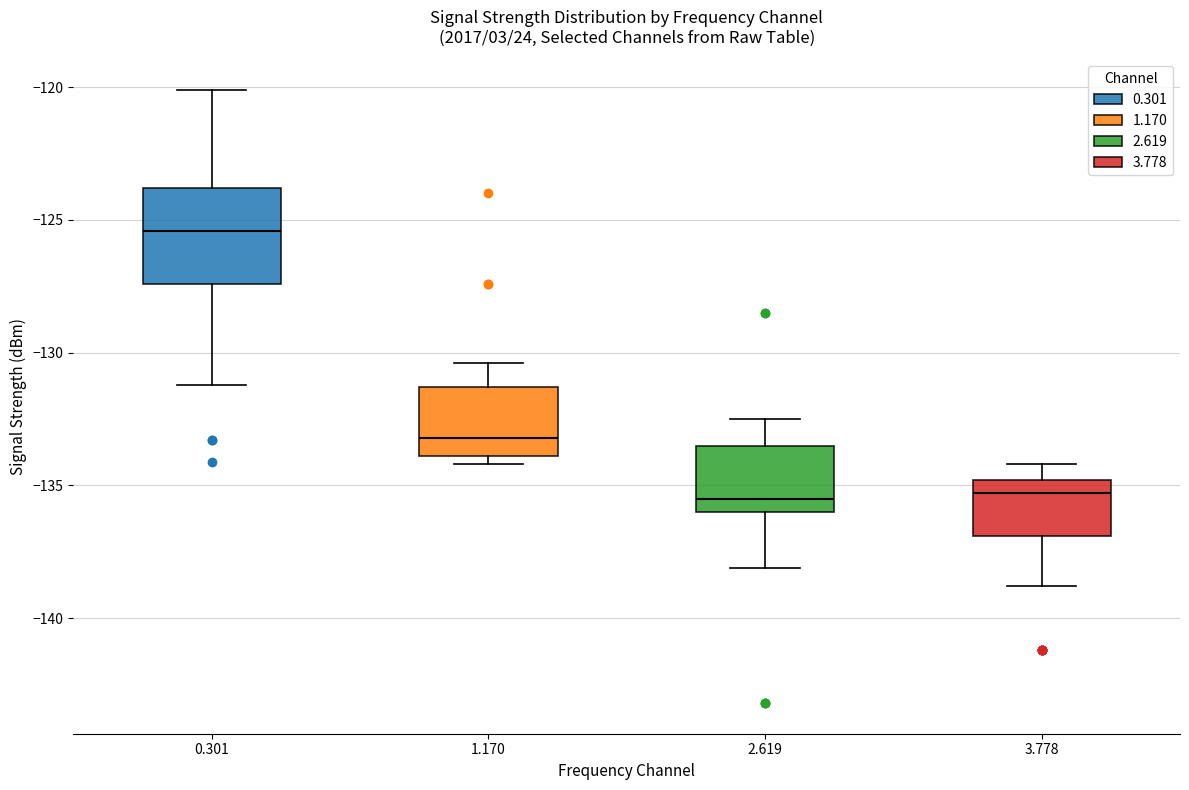

Reading left to right, read every box against the y-axis: the position of its median line, the range the box covers, and the ends of its whiskers. The values are not printed on the chart, so give them approximately, as read against the axis.

0.301: median -125.5, box -127.5 to -124.0, whiskers -131.0 to -120.0
1.170: median -133.0, box -134.0 to -131.5, whiskers -134.0 (just below the box's lower edge) to -130.5
2.619: median -135.5, box -136.0 to -133.5, whiskers -138.0 to -132.5
3.778: median -135.5, box -137.0 to -135.0, whiskers -139.0 to -134.0